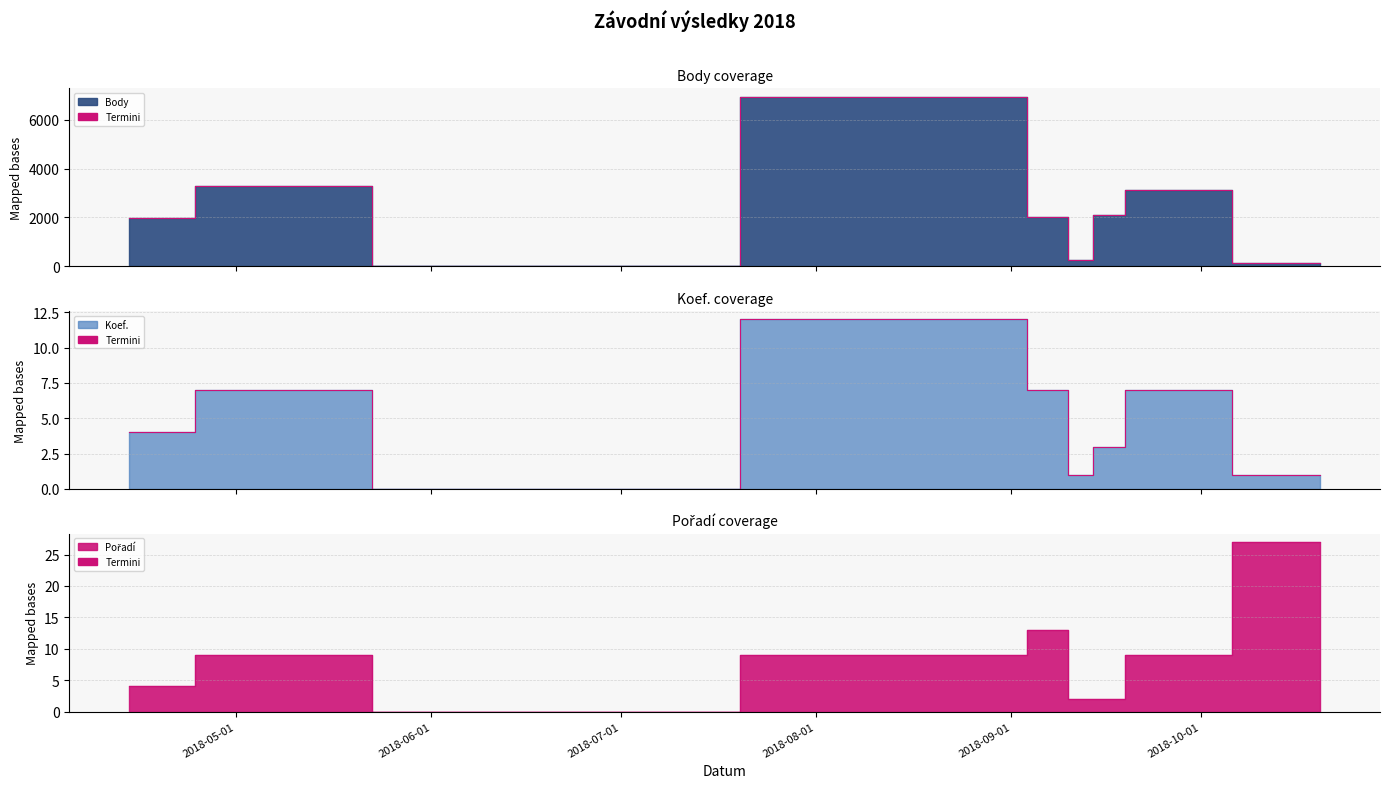

Reading left to right, transcribe all the data shown in this chart.

Body: 1996	3283	0	6937	2017	277	2109	3135	132
Koef.: 4	7	0	12	7	1	3	7	1
Pořadí: 4	9	0	9	13	2	2	9	27